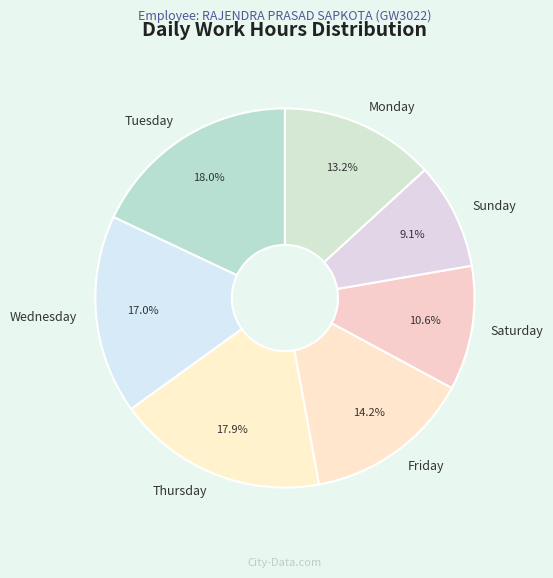

What is the smallest slice in the pie chart?

Sunday